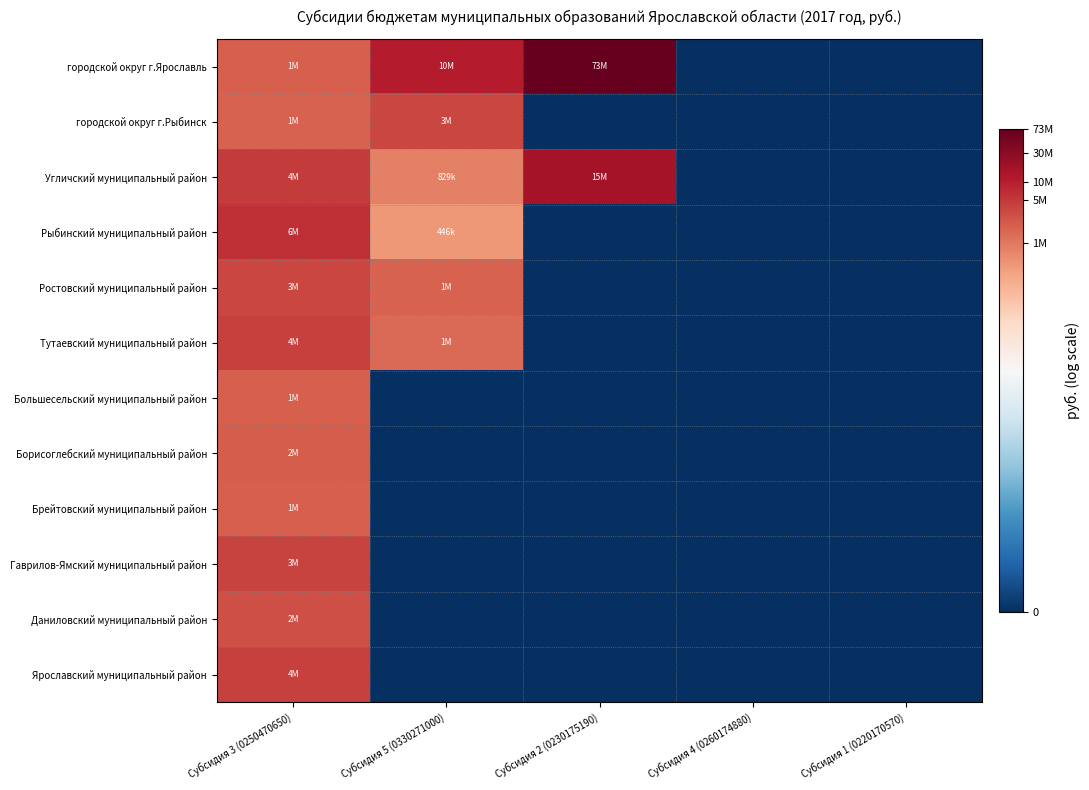

Which series has the widest spread of values?

городской округ г.Ярославль